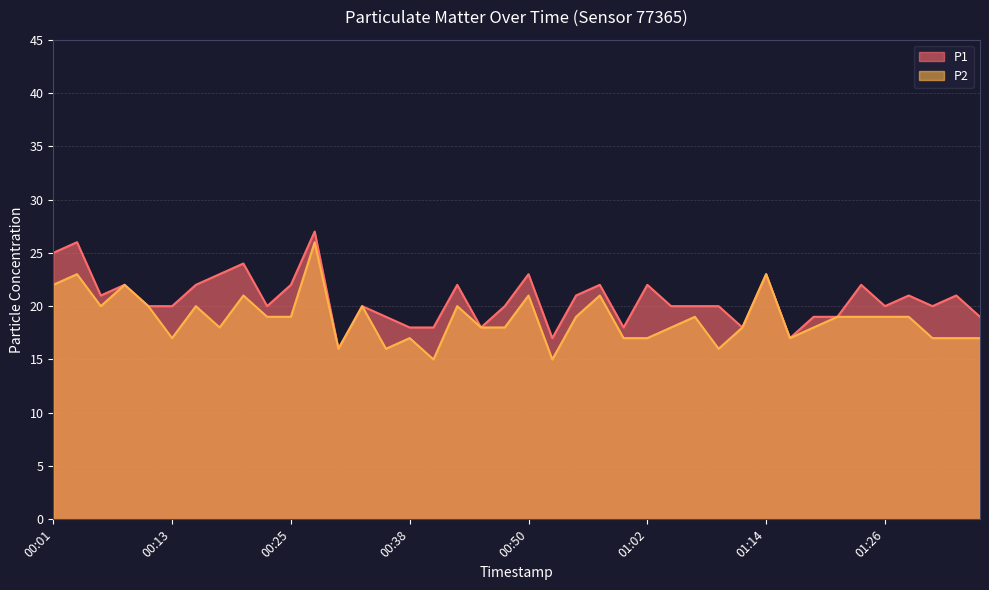

True or false: P2 and P1 intersect in this chart.

False